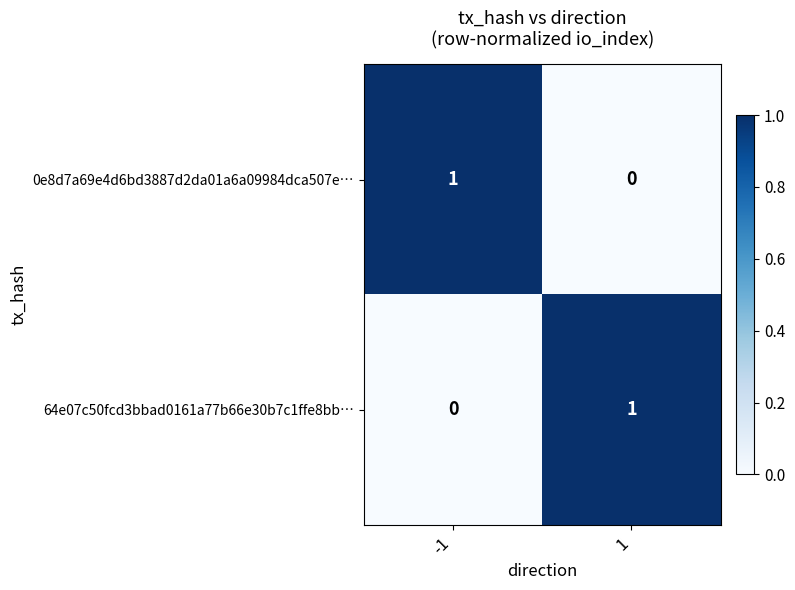

At -1, list the series in order from smallest to largest.

64e07c50fcd3bbad0161a77b66e30b7c1ffe8bb…, 0e8d7a69e4d6bd3887d2da01a6a09984dca507e…